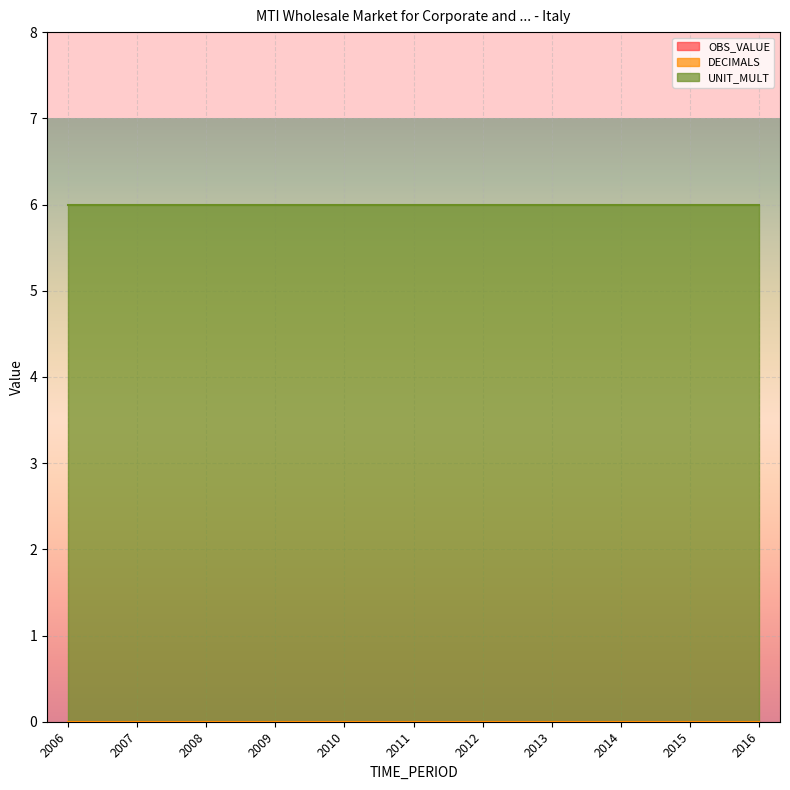

At which label is DECIMALS closest to 0?

2006